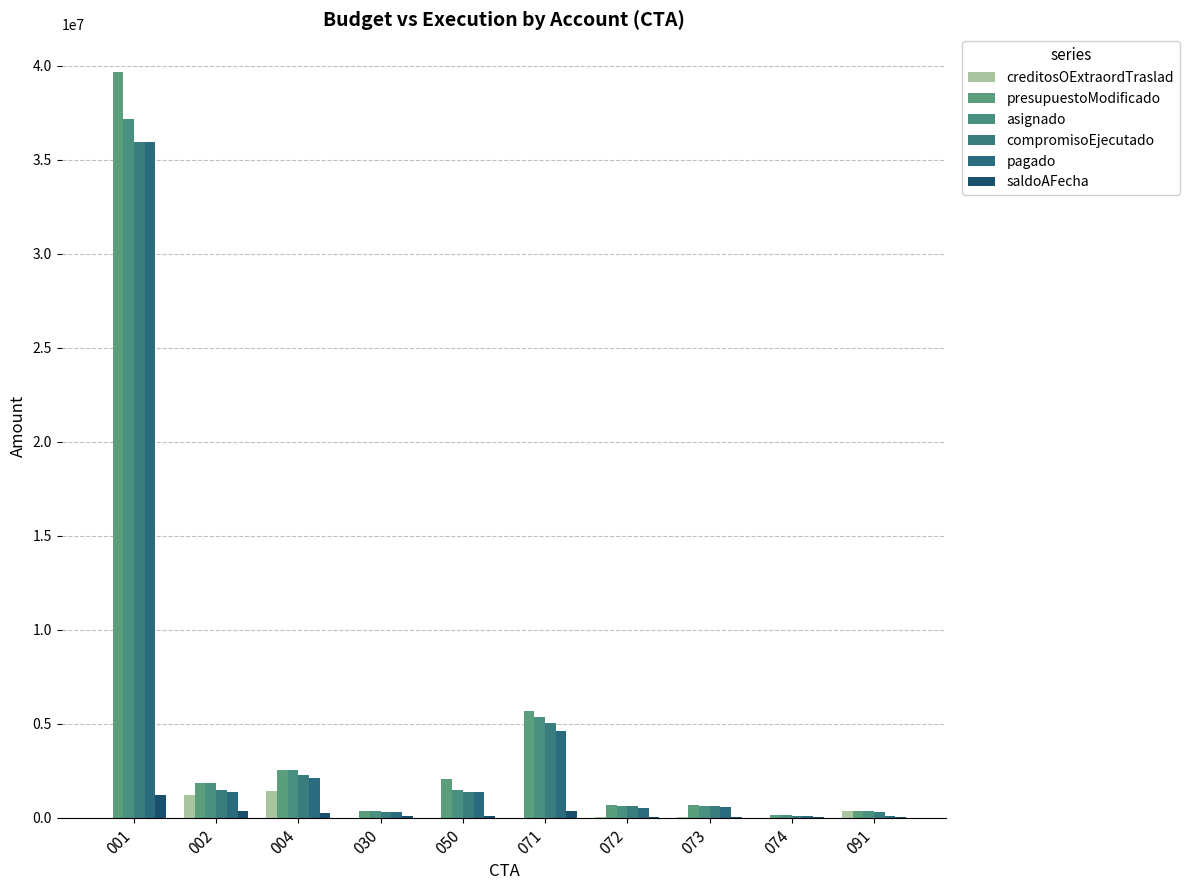

What is the sum of all saldoAFecha values?

2451881